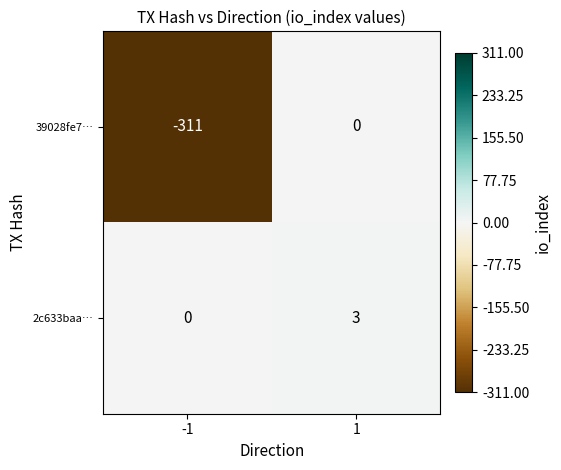

What is the difference between the highest and lowest values at -1?

311